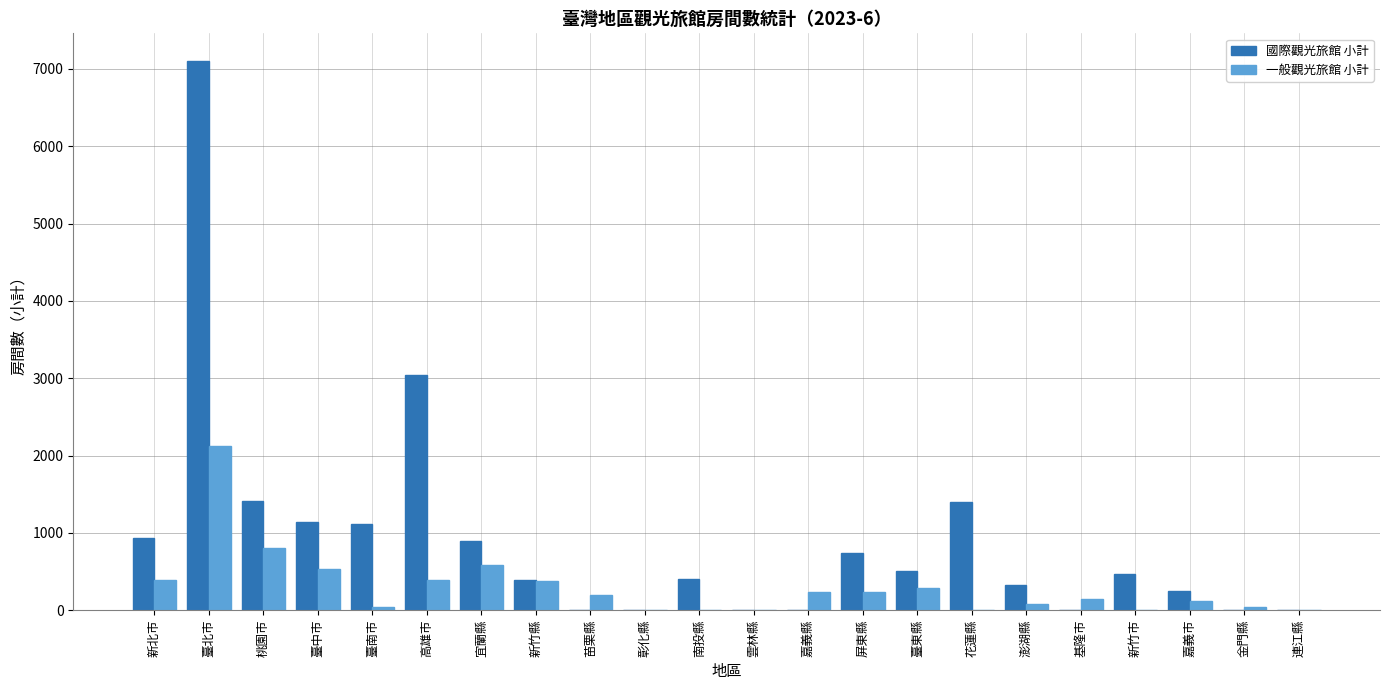

What is the sum of all 一般觀光旅館 小計 values?

6598